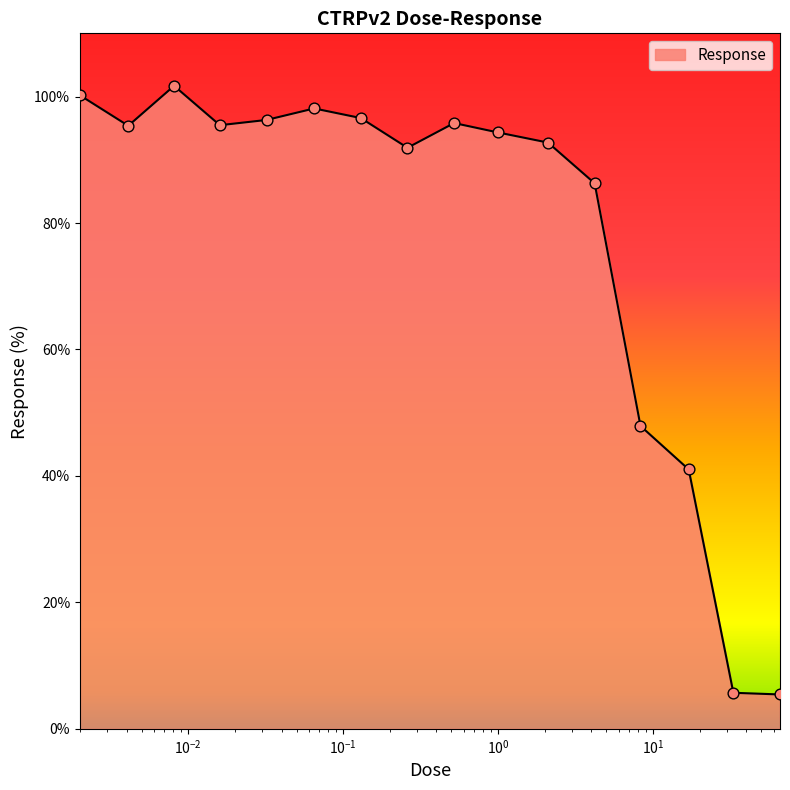

What is the smallest value displayed?

5.4